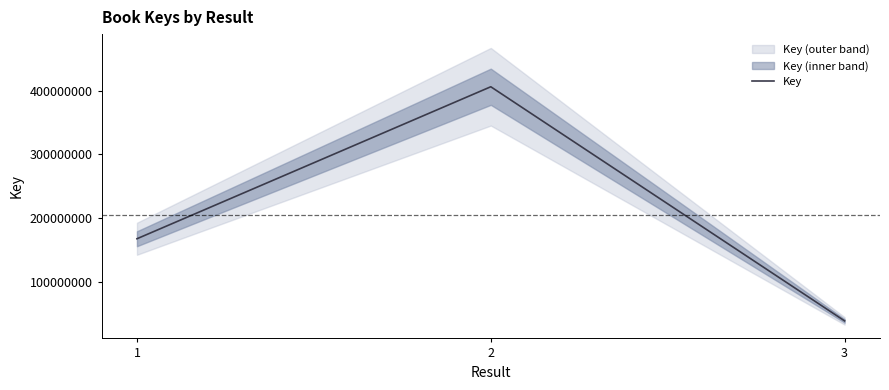

At which category does the chart reach its minimum across all series?

3